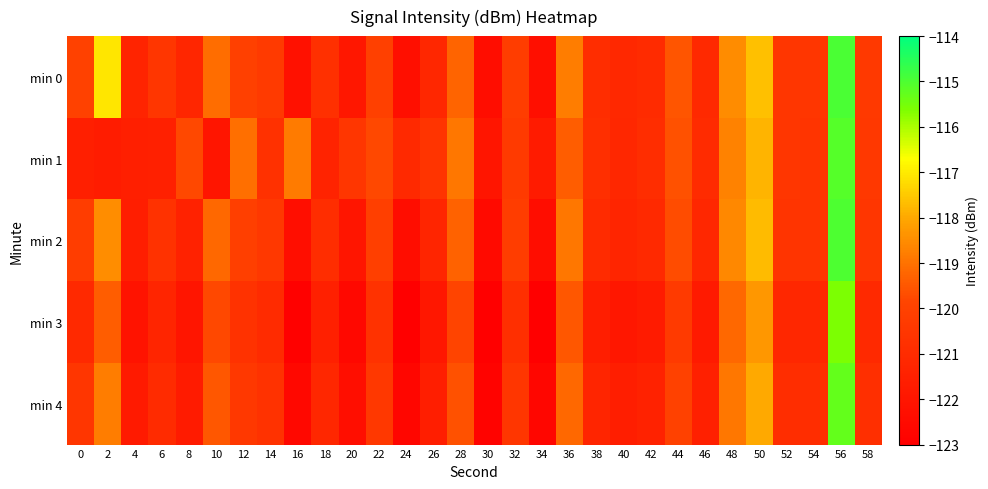

Reading left to right, what are all the values shown in this chart?

min 0: 0=-120.0	2=-117.1	4=-121.3	6=-120.5	8=-121.2	10=-119.1	12=-120.0	14=-120.3	16=-122.2	18=-120.8	20=-121.9	22=-120.0	24=-122.3	26=-121.2	28=-119.2	30=-122.4	32=-120.2	34=-122.3	36=-118.8	38=-120.9	40=-121.2	42=-121.0	44=-119.6	46=-121.1	48=-118.5	50=-117.6	52=-120.5	54=-120.5	56=-115.0	58=-120.4
min 1: 0=-121.5	2=-121.7	4=-121.6	6=-121.5	8=-119.8	10=-122.0	12=-119.1	14=-120.7	16=-118.8	18=-121.4	20=-120.5	22=-119.8	24=-121.1	26=-120.6	28=-118.9	30=-122.0	32=-120.3	34=-121.7	36=-119.4	38=-120.8	40=-121.2	42=-120.9	44=-119.6	46=-121.0	48=-118.7	50=-117.8	52=-120.5	54=-120.6	56=-115.1	58=-120.4
min 2: 0=-120.2	2=-118.5	4=-121.6	6=-120.7	8=-121.4	10=-119.2	12=-120.1	14=-120.4	16=-122.3	18=-120.9	20=-122.0	22=-120.1	24=-122.4	26=-121.3	28=-119.3	30=-122.5	32=-120.2	34=-122.4	36=-118.9	38=-121.0	40=-121.3	42=-121.1	44=-119.7	46=-121.2	48=-118.6	50=-117.7	52=-120.6	54=-120.6	56=-115.0	58=-120.5
min 3: 0=-121.1	2=-119.4	4=-122.1	6=-121.3	8=-122.0	10=-119.8	12=-120.7	14=-121.0	16=-122.9	18=-121.5	20=-122.6	22=-120.7	24=-123.0	26=-121.9	28=-119.9	30=-123.1	32=-120.8	34=-123.0	36=-119.5	38=-121.6	40=-121.9	42=-121.7	44=-120.3	46=-121.8	48=-119.2	50=-118.3	52=-121.2	54=-121.2	56=-115.6	58=-121.1
min 4: 0=-120.5	2=-118.8	4=-121.8	6=-121.0	8=-121.7	10=-119.5	12=-120.4	14=-120.7	16=-122.6	18=-121.2	20=-122.3	22=-120.4	24=-122.7	26=-121.6	28=-119.6	30=-122.8	32=-120.5	34=-122.7	36=-119.2	38=-121.3	40=-121.6	42=-121.4	44=-120.0	46=-121.5	48=-118.9	50=-118.0	52=-120.9	54=-120.9	56=-115.3	58=-120.8